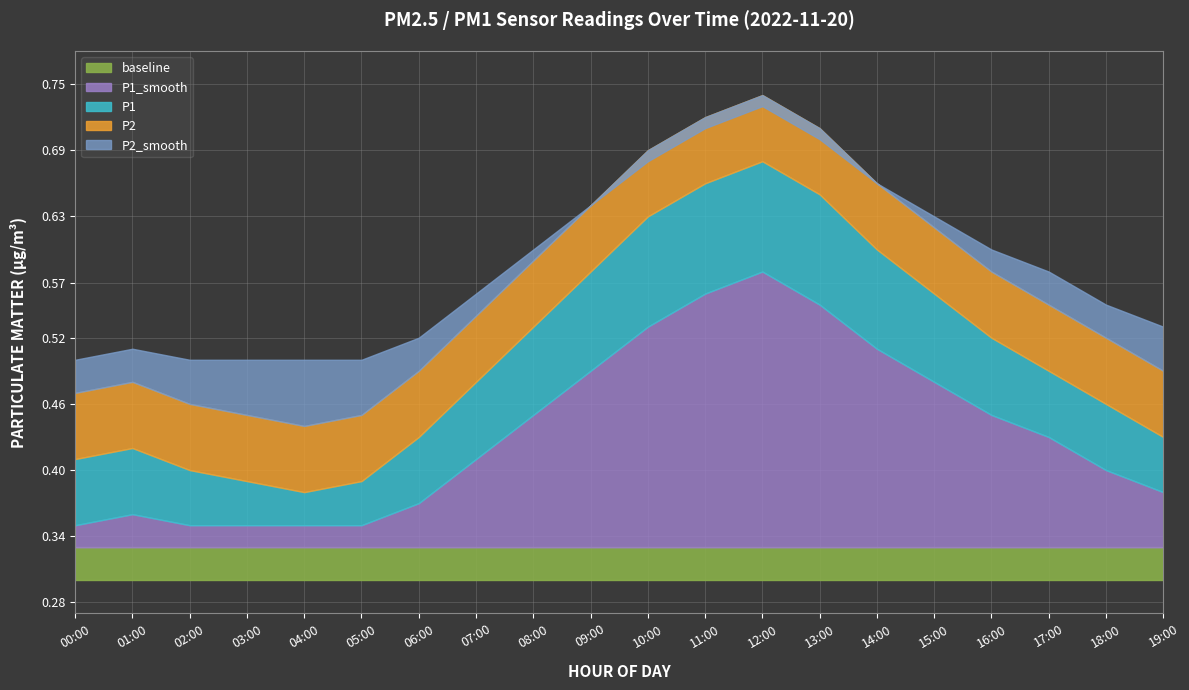

True or false: P2_smooth and P2 intersect in this chart.

False